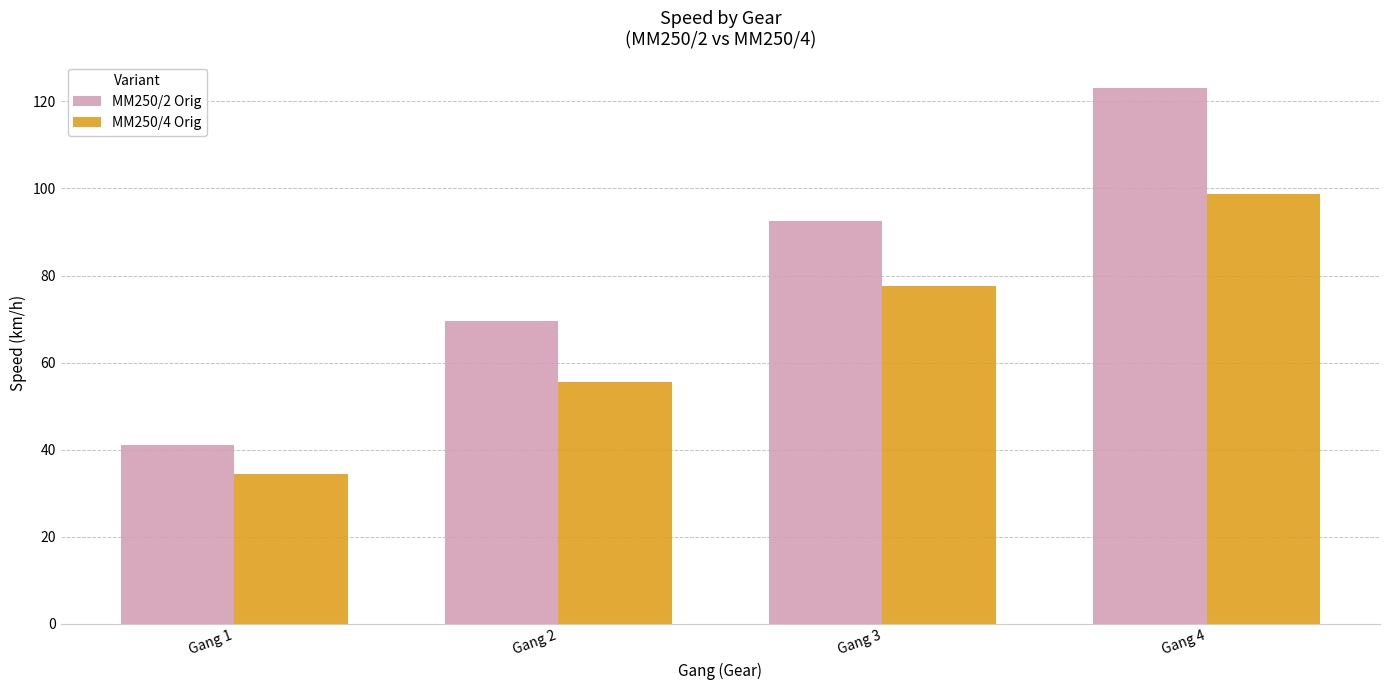

What is the value of the MM250/4 Orig bar at the 4th from the left?

98.8